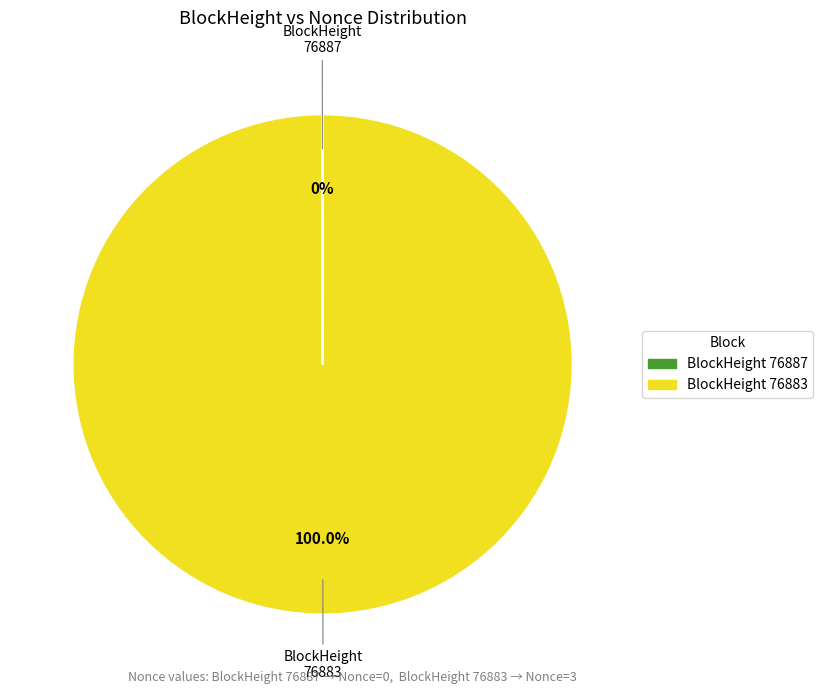

Is there any slice that represents more than half of the pie?

Yes